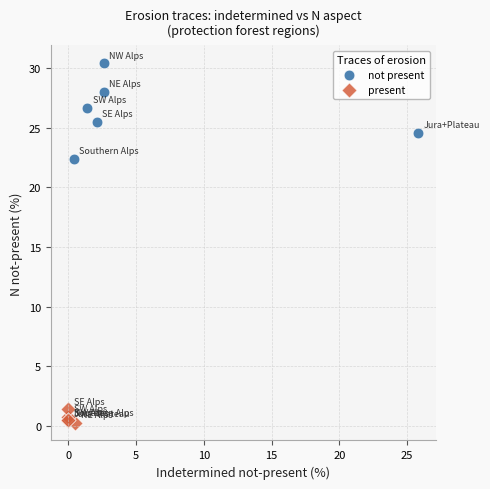

What are all the series names shown in the legend?

not present, present